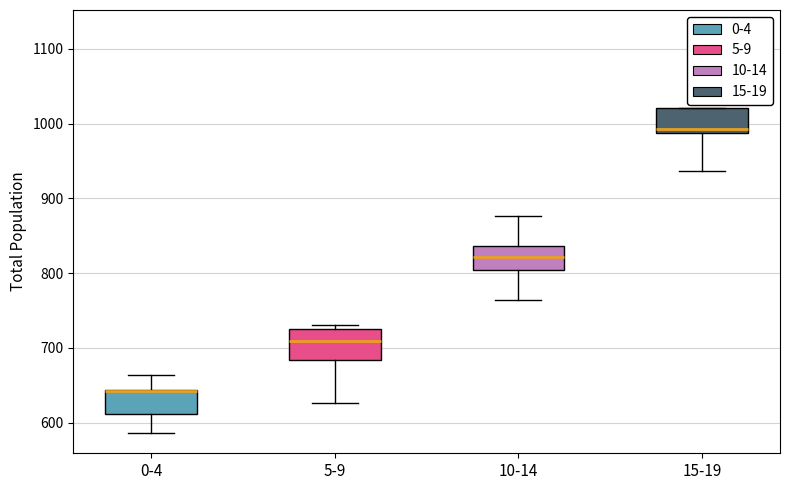

Reading left to right, transcribe this box plot: for each box, give where its median line is, the range the box spans, and where its two whiskers end, as read against the y-axis. The values are not printed on the chart, so give them approximately, as read against the axis.

0-4: median 640 (drawn on the box's upper edge), box 610 to 640, whiskers 590 to 660
5-9: median 710, box 680 to 730, whiskers 630 to 730 (just above the box's upper edge)
10-14: median 820, box 800 to 840, whiskers 760 to 880
15-19: median 990 (just above the box's lower edge), box 990 to 1020, whiskers 940 to 1020